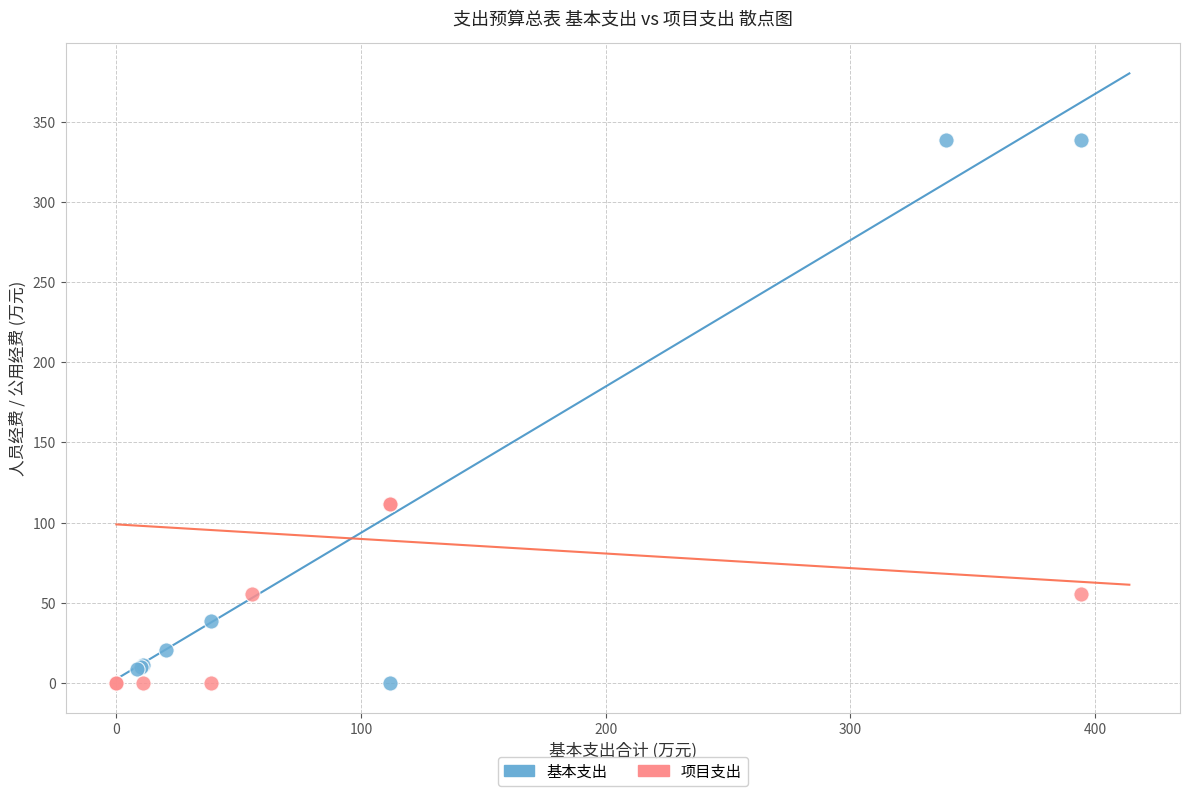

Which series reaches the maximum Y coordinate?

基本支出